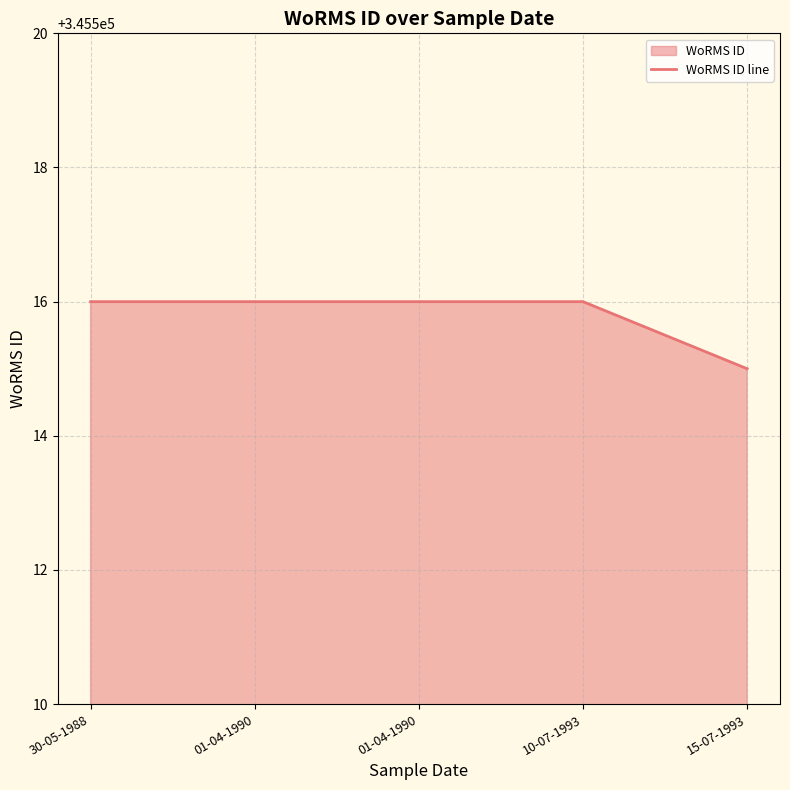

Approximately how many times larger is the value at 10-07-1993 compared to 01-04-1990?

1.0